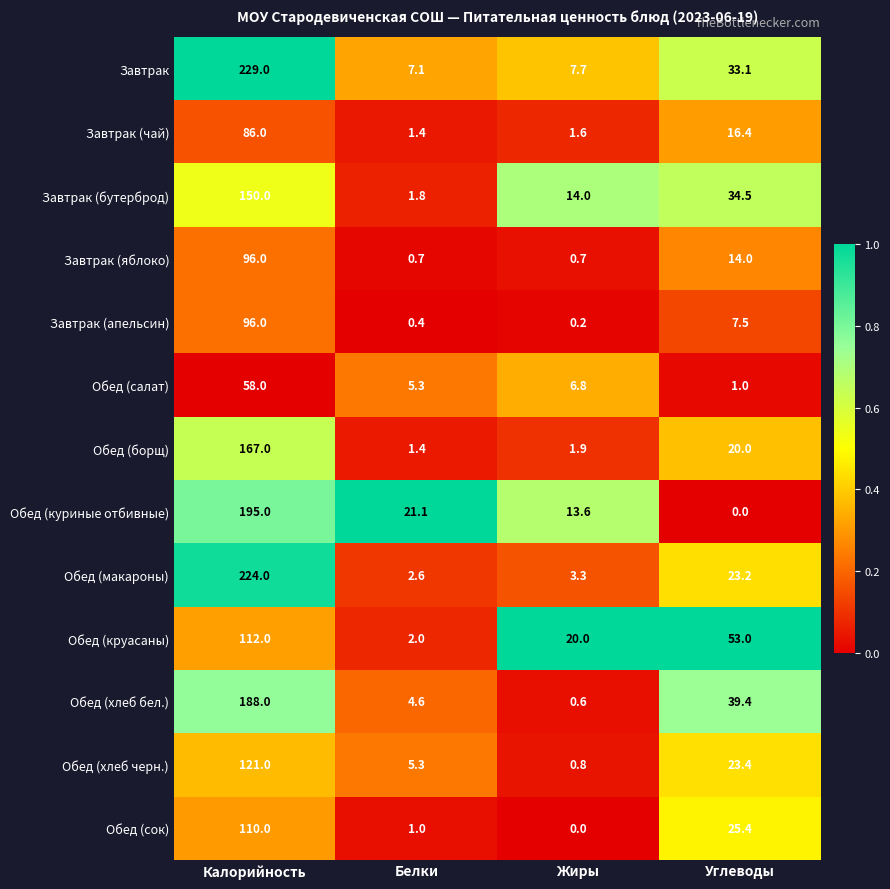

At Углеводы, list the series in order from smallest to largest.

Обед (куриные отбивные), Обед (салат), Завтрак (апельсин), Завтрак (яблоко), Завтрак (чай), Обед (борщ), Обед (макароны), Обед (хлеб черн.), Обед (сок), Завтрак, Завтрак (бутерброд), Обед (хлеб бел.), Обед (круасаны)